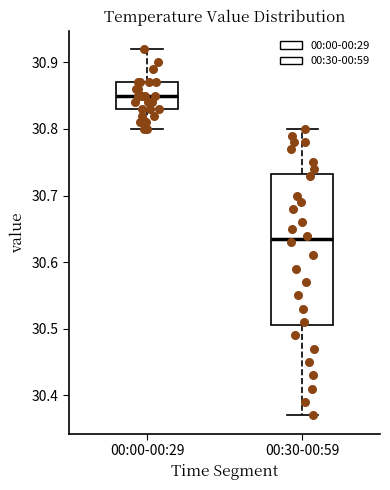

Where does the lower whisker of the box for 00:00-00:29 end on the y-axis? The values are not printed on the chart, so give them approximately, as read against the axis.

30.80